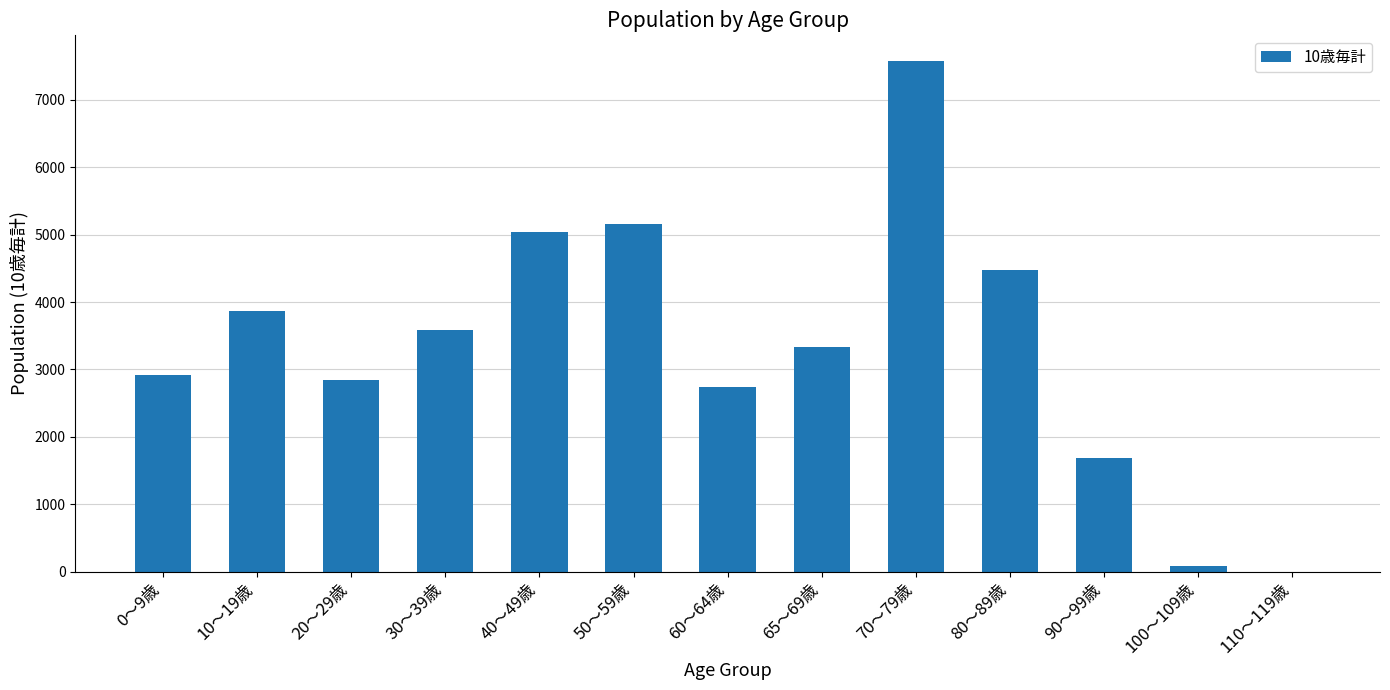

Which has a higher value, 70～79歳 or 0～9歳?

70～79歳